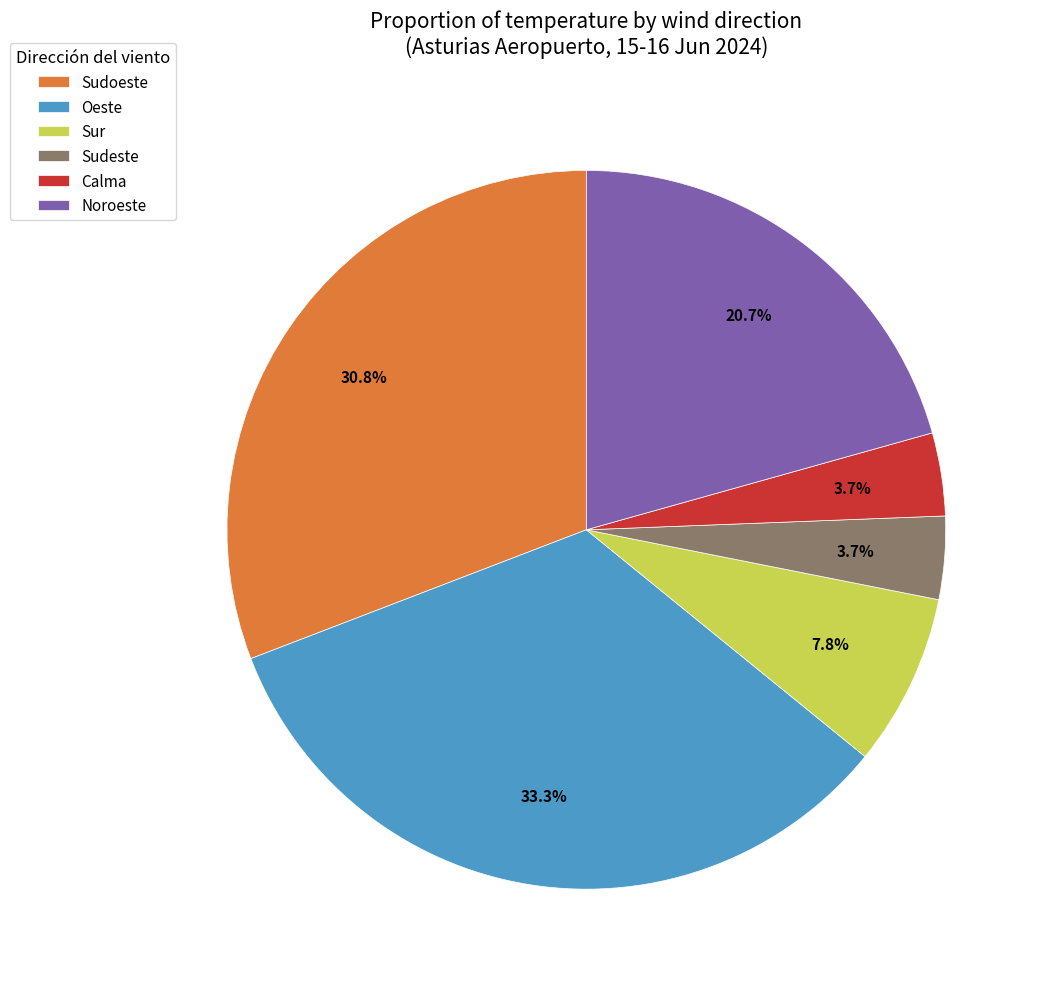

Is there a majority slice in this chart?

No